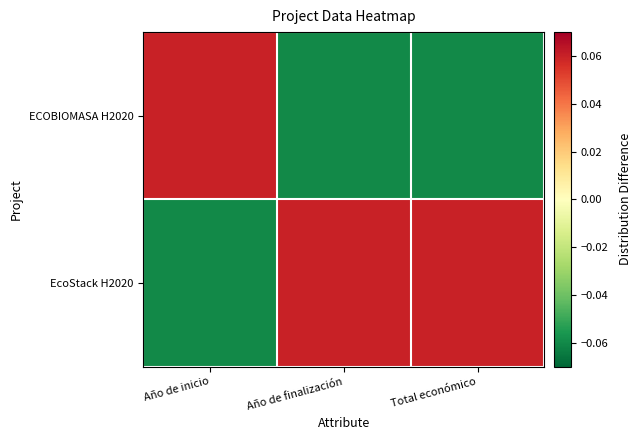

Between Año de finalización and Total económico, which is larger?

Año de finalización